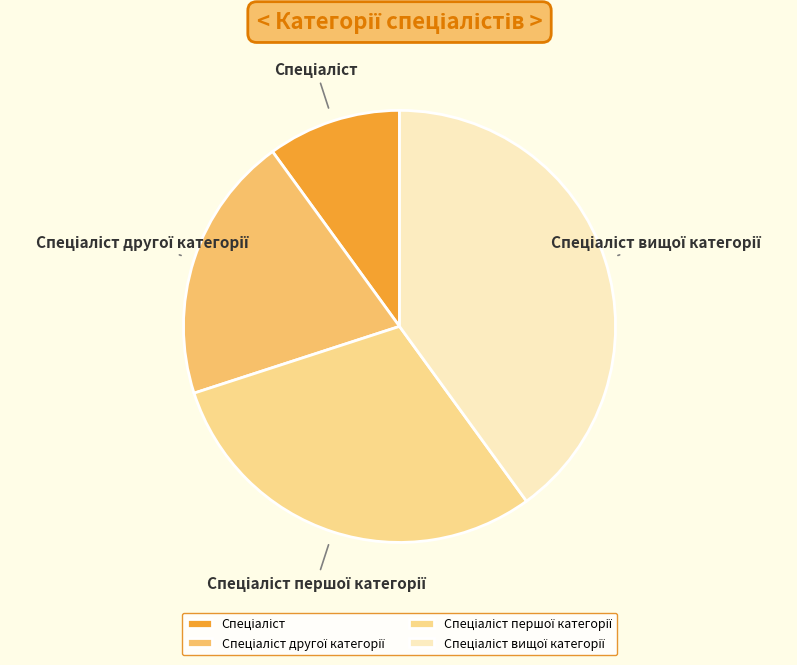

Is there a majority slice in this chart?

No